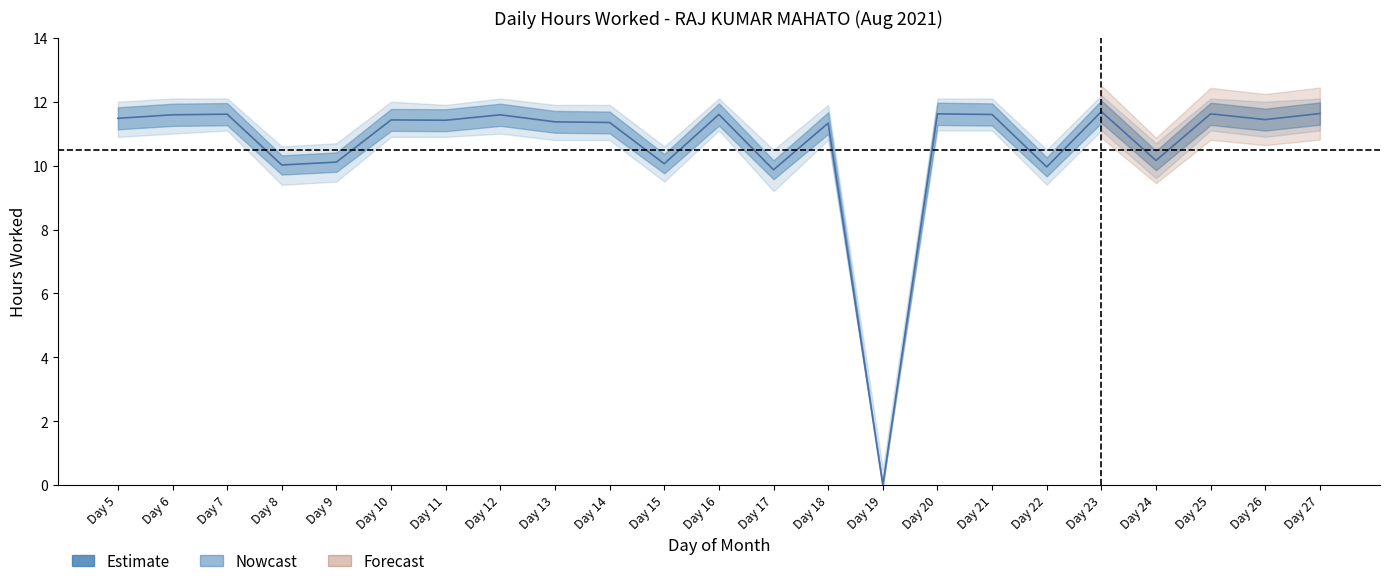

Is this an area chart (filled region under the line)?

No